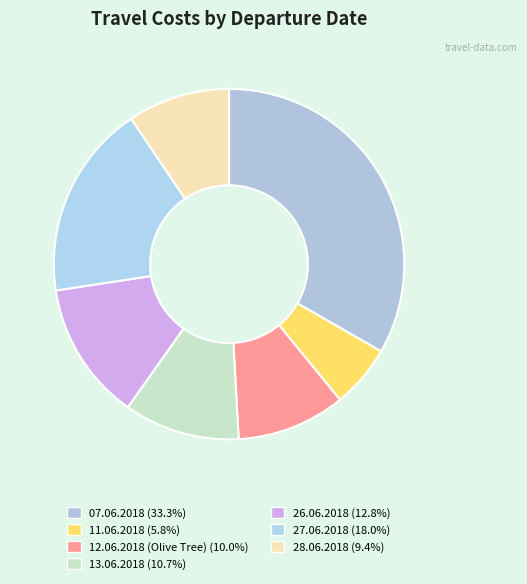

True or false: 07.06.2018 accounts for 33% of the total.

True